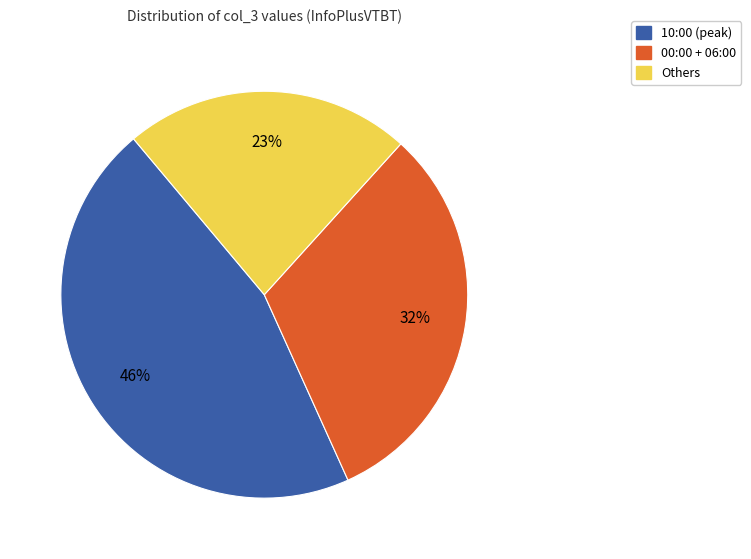

True or false: 00:00 + 06:00 accounts for 32% of the total.

True